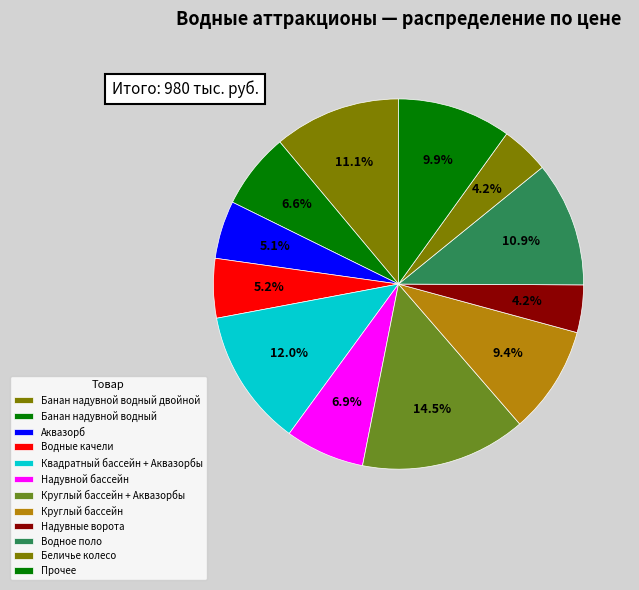

Is there a majority slice in this chart?

No